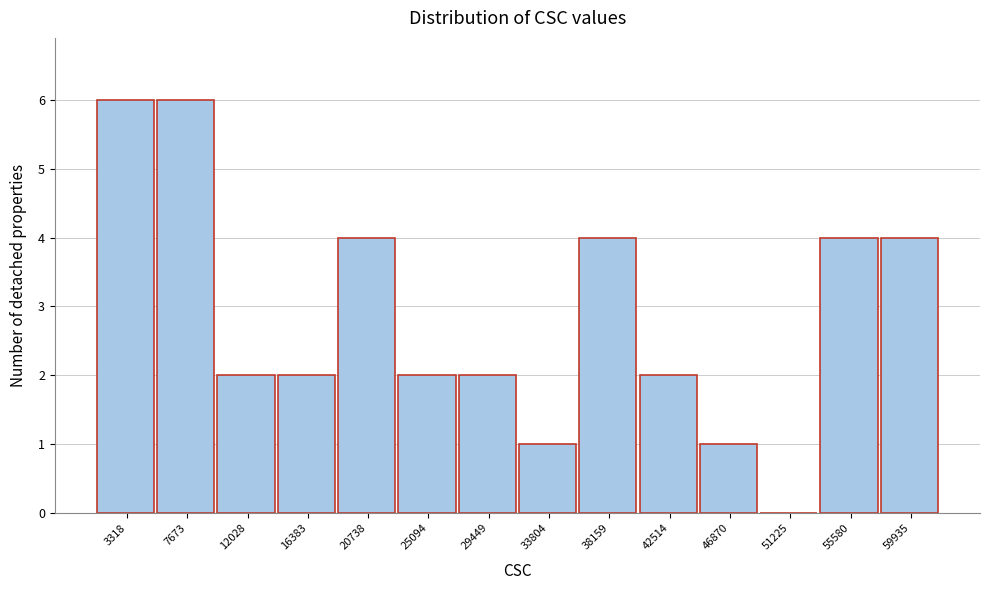

Reading left to right, list all the values displayed in this chart.

3318=6	7673=6	12028=2	16383=2	20738=4	25094=2	29449=2	33804=1	38159=4	42514=2	46870=1	51225=0	55580=4	59935=4